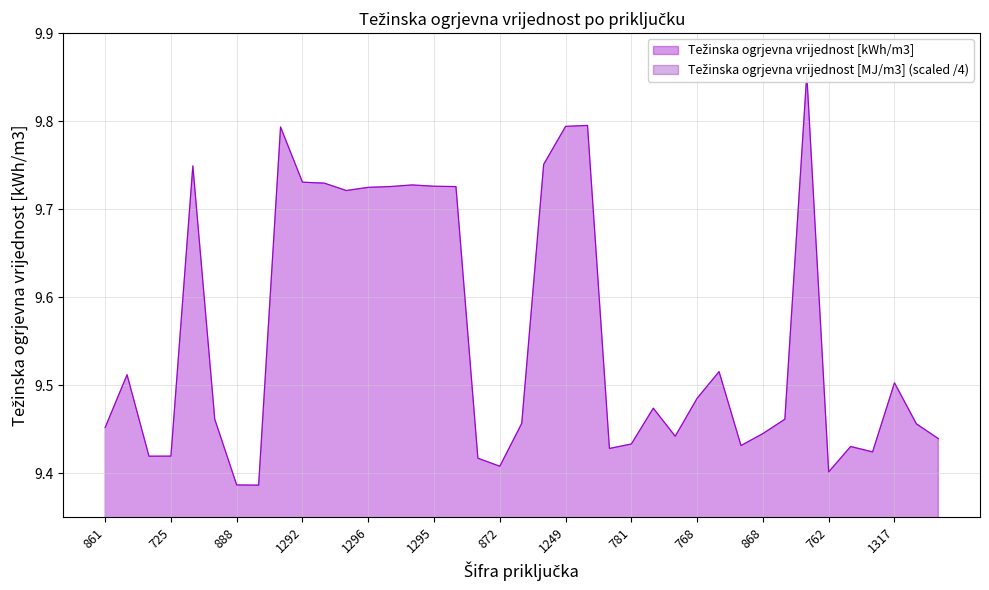

What is the highest value of the Težinska ogrjevna vrijednost [MJ/m3] series?

8.9